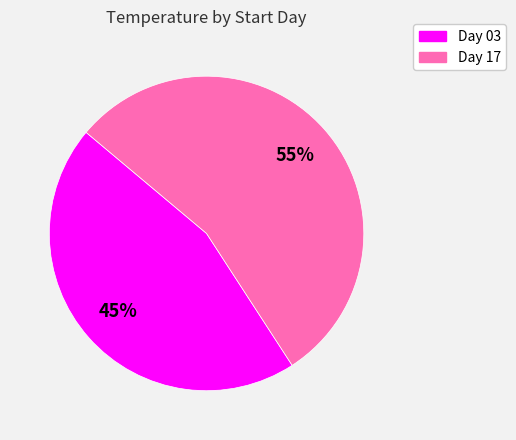

What is the ratio of the value at Day 03 to the value at Day 17?

0.8